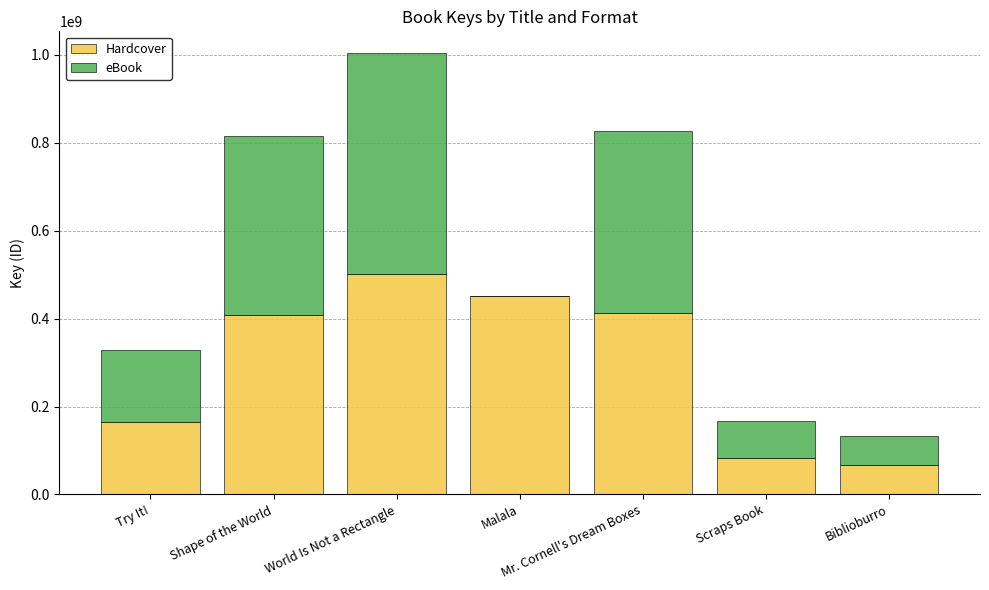

Read the Hardcover value at Try It!, to the nearest 100.

164260500